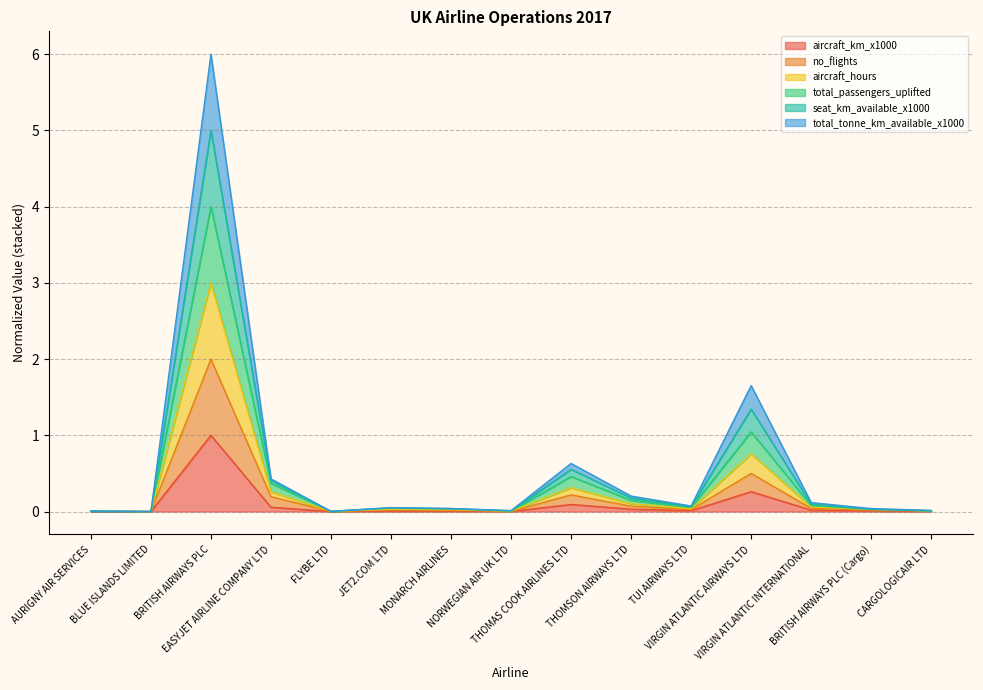

Does the chart display data point markers on the line(s)?

No